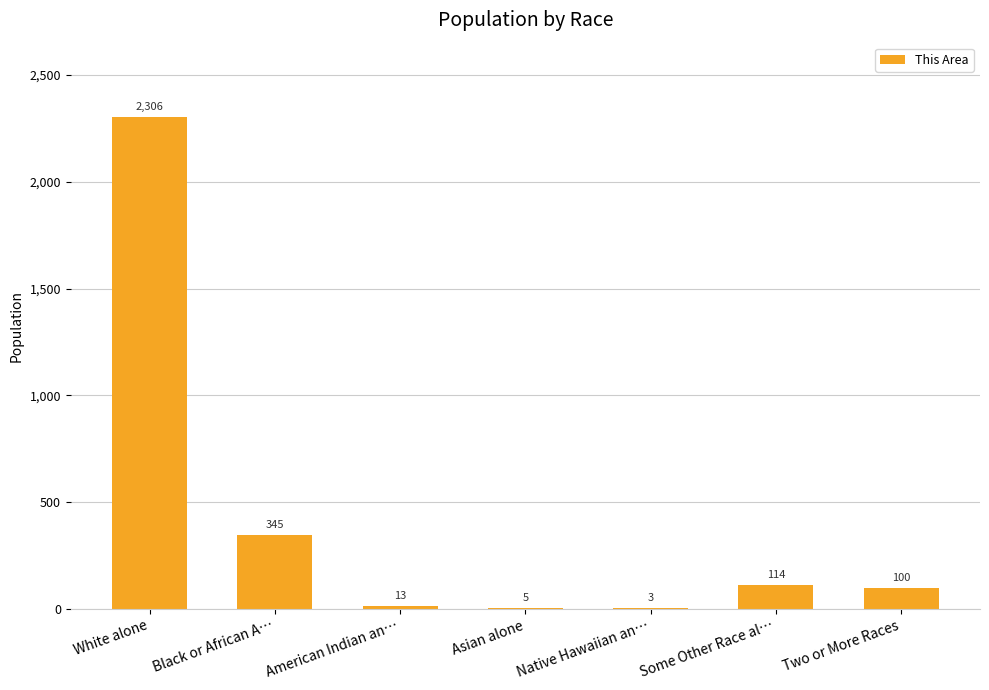

What is the difference between the values at Some Other Race al… and White alone?

2192